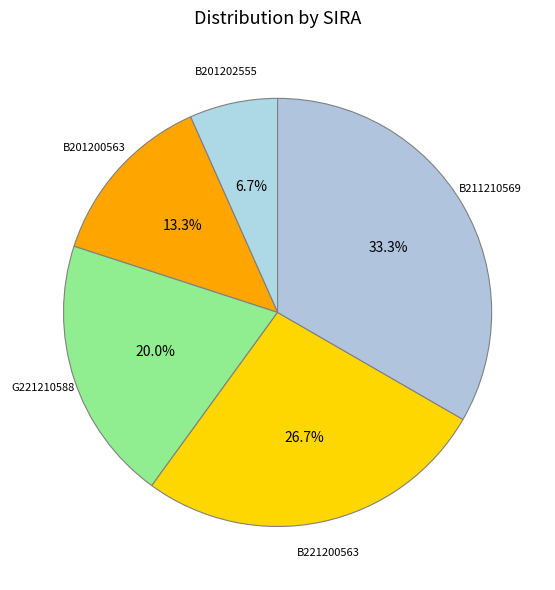

Count the number of slices in the pie.

5